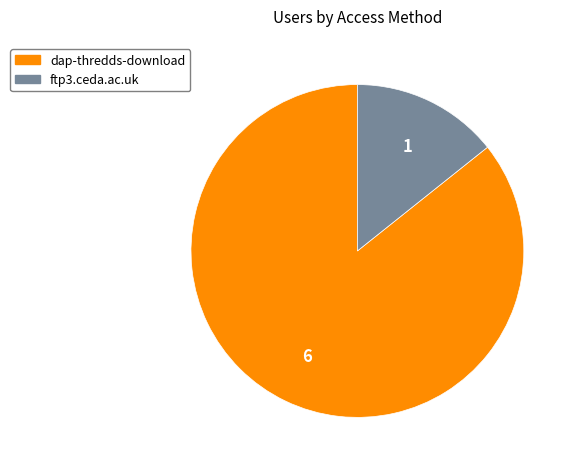

What is the smallest slice in the pie chart?

ftp3.ceda.ac.uk